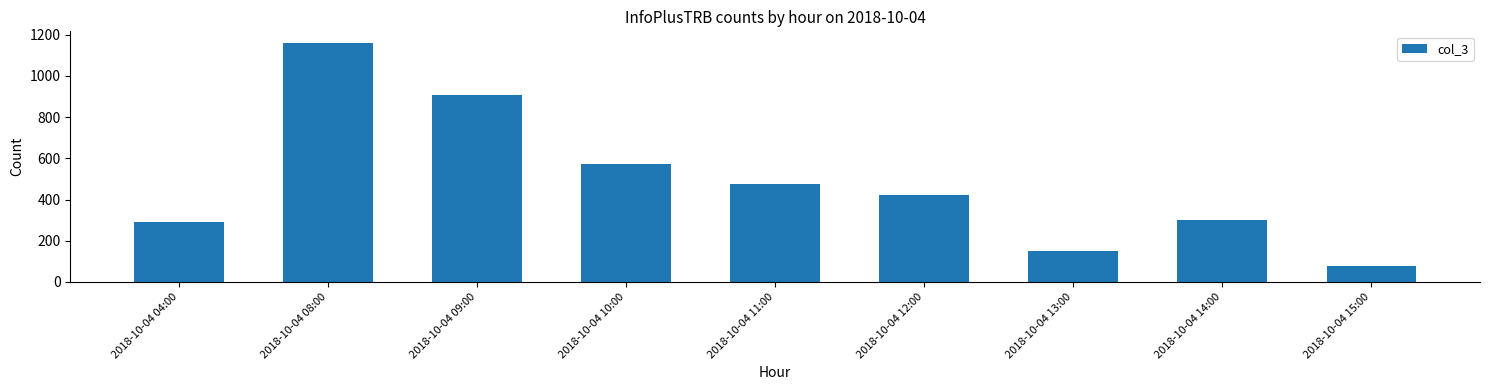

List the labels in order of value, smallest first.

2018-10-04 15:00, 2018-10-04 13:00, 2018-10-04 04:00, 2018-10-04 14:00, 2018-10-04 12:00, 2018-10-04 11:00, 2018-10-04 10:00, 2018-10-04 09:00, 2018-10-04 08:00